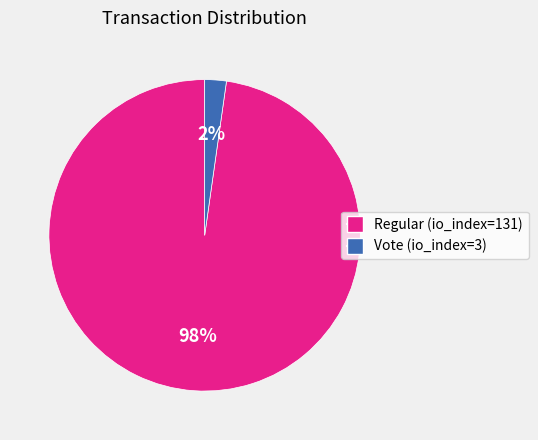

True or false: Regular (io_index=131) accounts for 98% of the total.

True